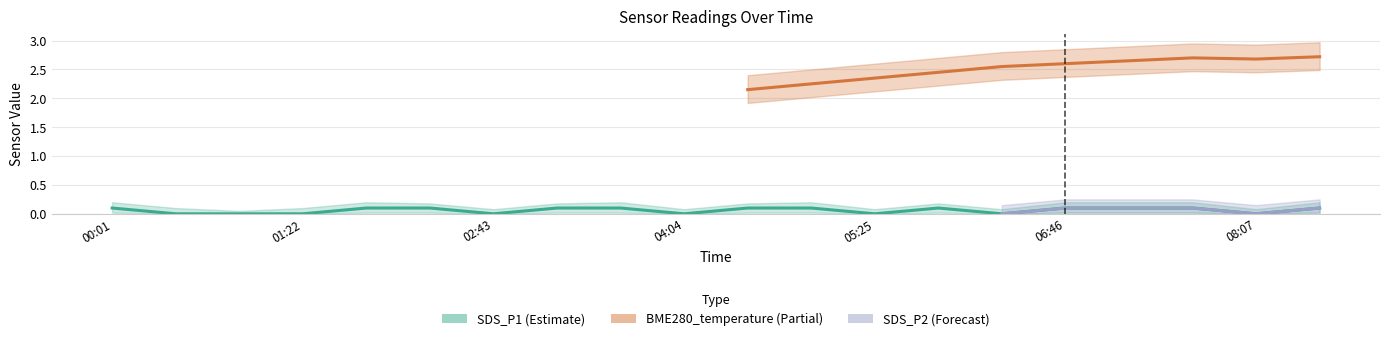

True or false: BME280_temperature has a value of 4.3 at 06:19.

False